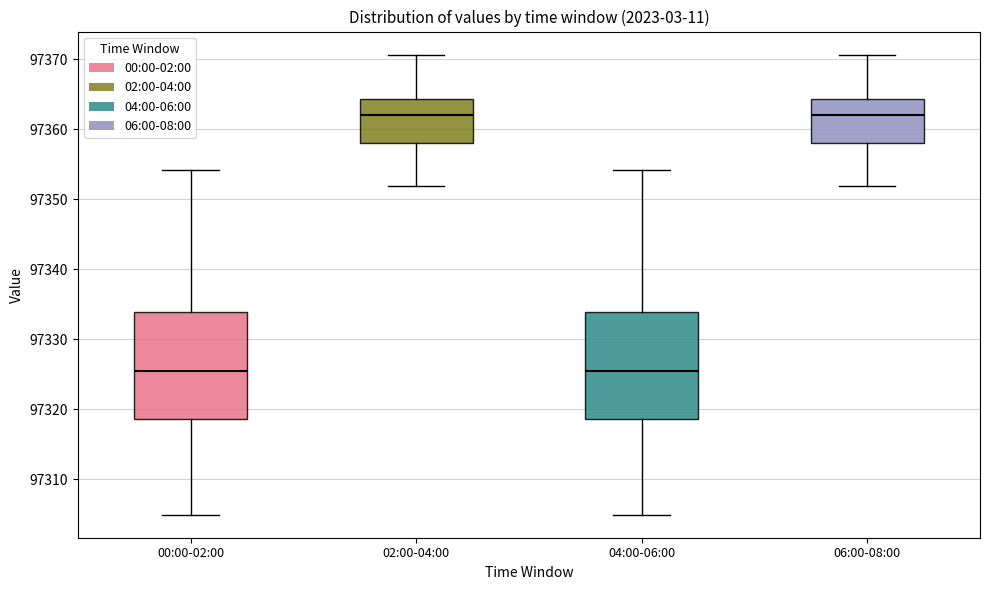

Reading left to right, read every box against the y-axis: the position of its median line, the range the box covers, and the ends of its whiskers. The values are not printed on the chart, so give them approximately, as read against the axis.

00:00-02:00: median 97325, box 97319 to 97334, whiskers 97305 to 97354
02:00-04:00: median 97362, box 97358 to 97364, whiskers 97352 to 97371
04:00-06:00: median 97325, box 97319 to 97334, whiskers 97305 to 97354
06:00-08:00: median 97362, box 97358 to 97364, whiskers 97352 to 97371